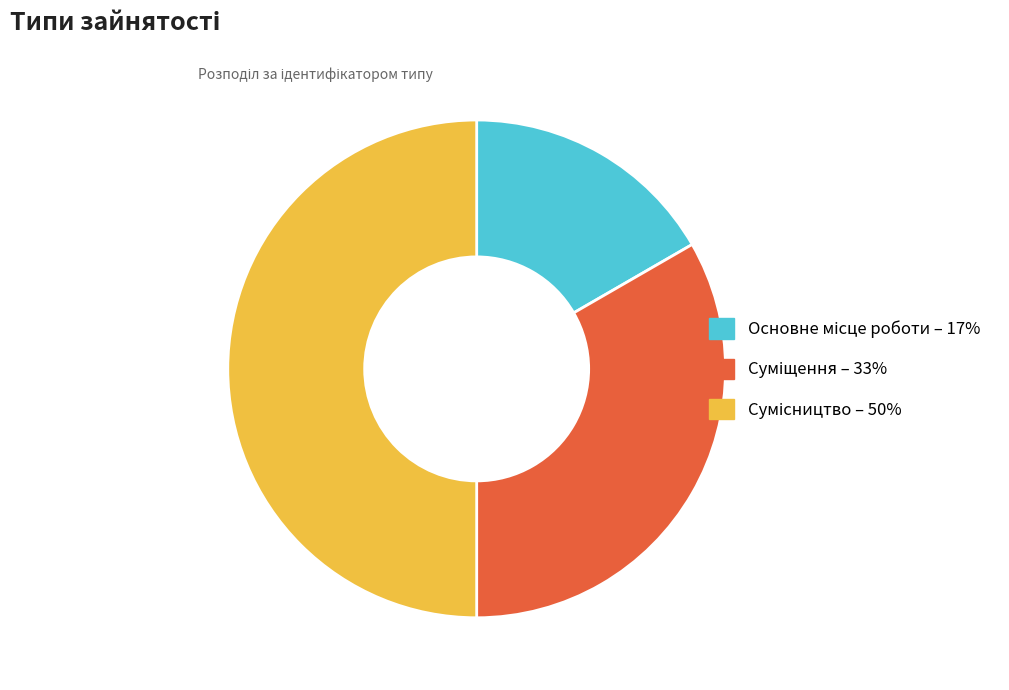

Combined, what portion of the pie is Суміщення and Сумісництво?

83.3%